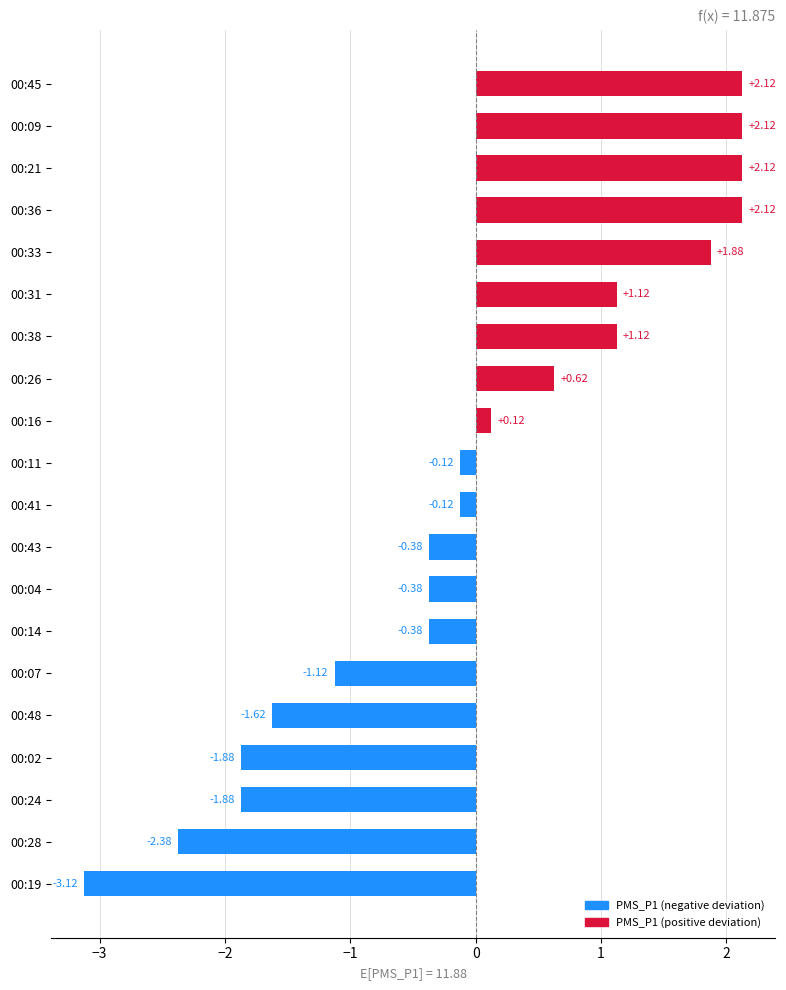

What is the difference between the values at 00:19 and 00:11?

3.0